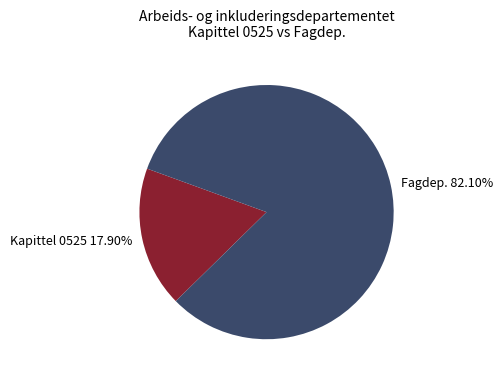

Combined, do Kapittel 0525 17.90% and Fagdep. 82.10% account for over 50%?

Yes